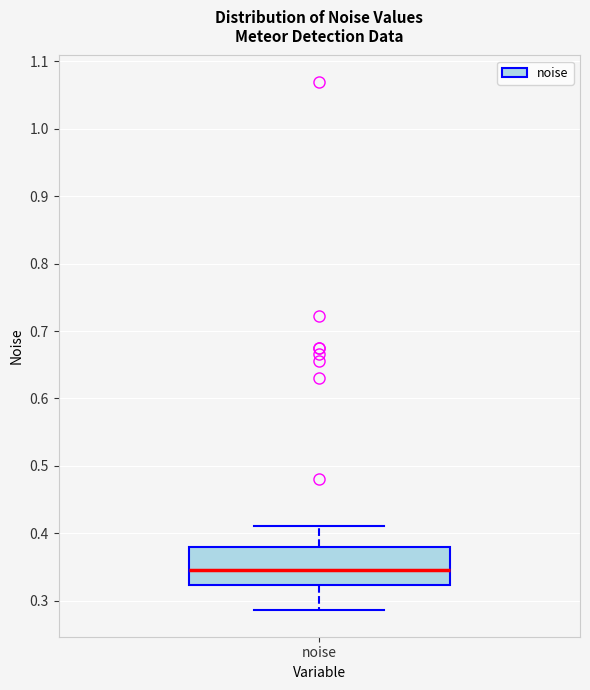

Read this box plot against the y-axis: the position of the median line, the range covered by the box, and the ends of both whiskers. The values are not printed on the chart, so give them approximately, as read against the axis.

median 0.35, box 0.32 to 0.38, whiskers 0.29 to 0.41